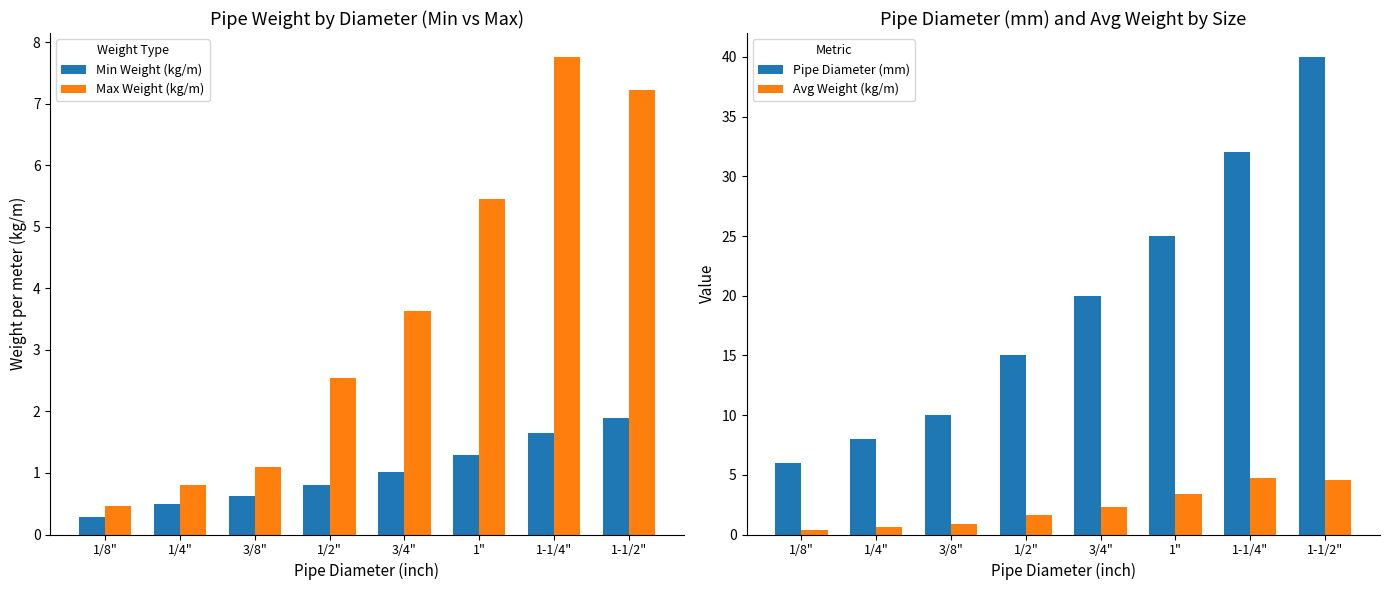

What is the difference between the Avg Weight (kg/m) values at 1-1/4" and 1"?

1.3